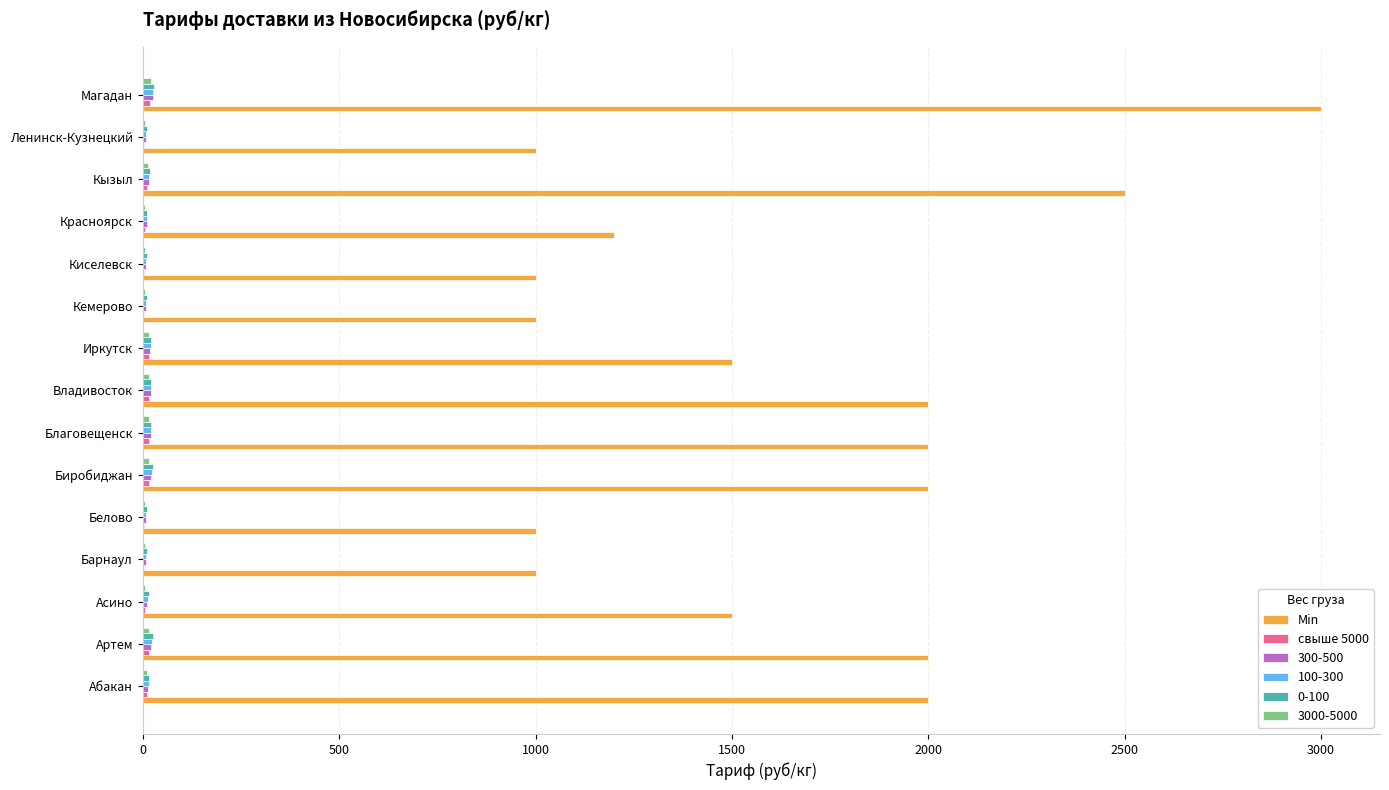

What is the maximum value shown in the chart?

3000